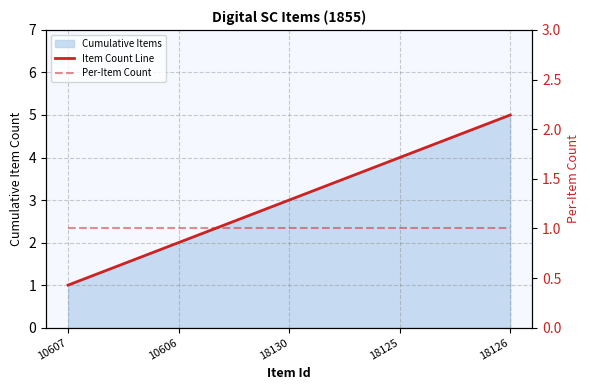

At which label is Per-Item Count closest to 1?

10607